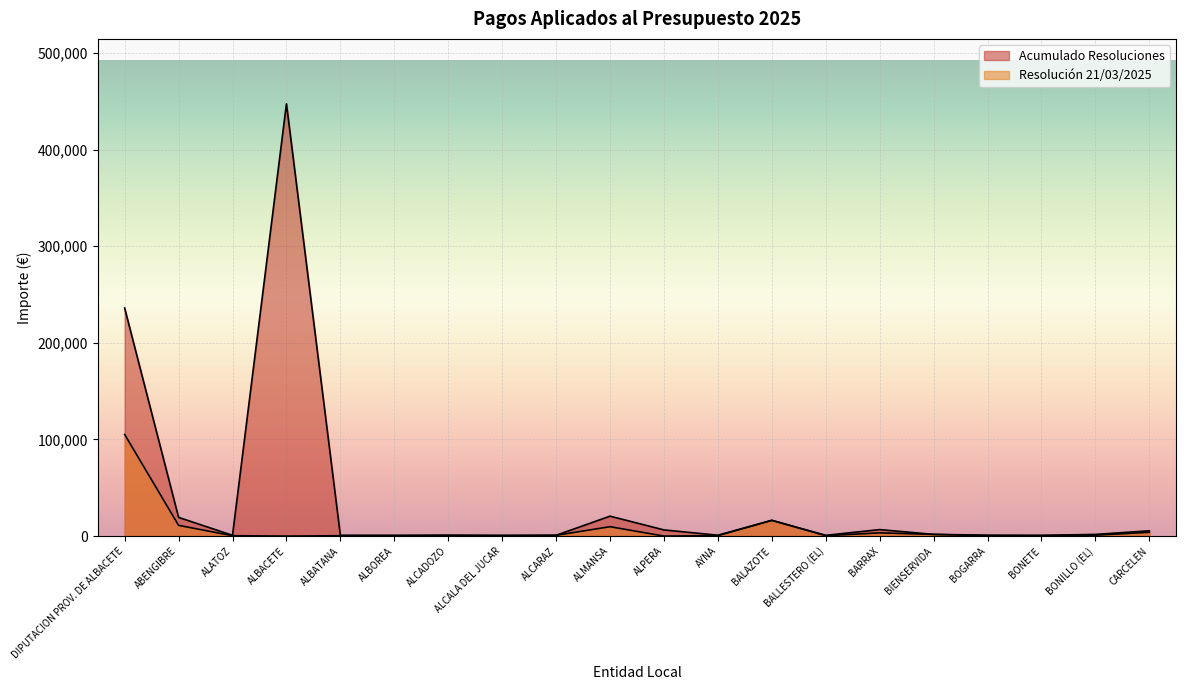

Count the number of categories in the chart.

20